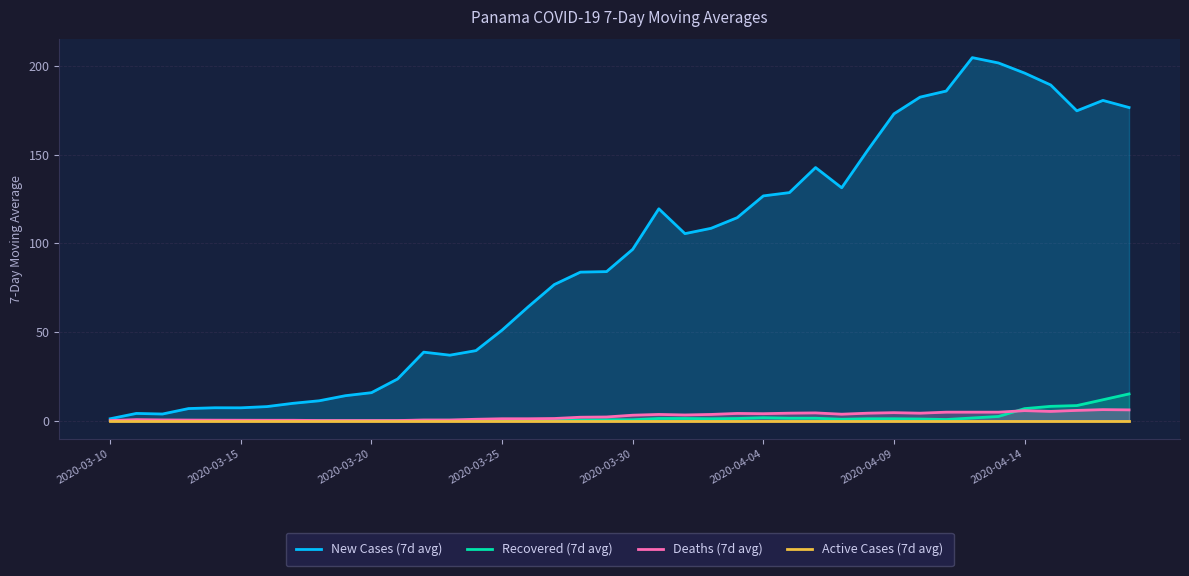

What are all the series names shown in the legend?

New Cases (7d avg), Recovered (7d avg), Deaths (7d avg), Active Cases (7d avg)